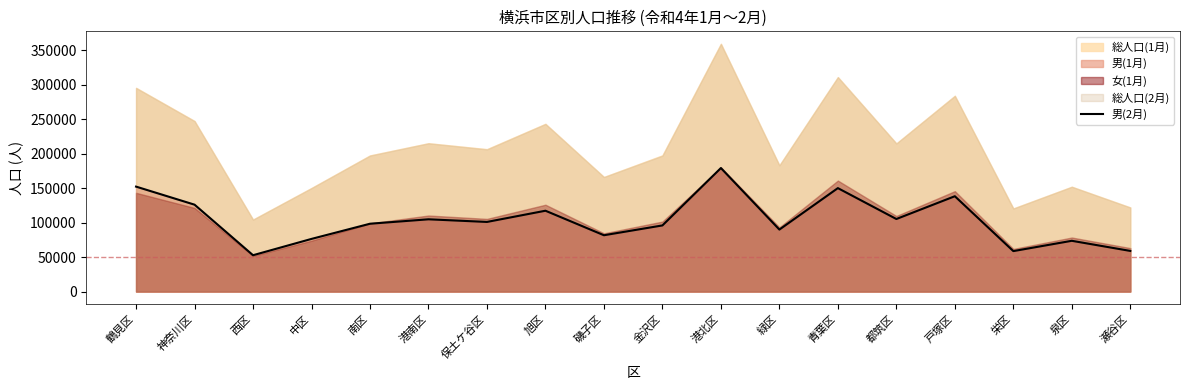

Is it true that the value at 栄区 is 58691?

True